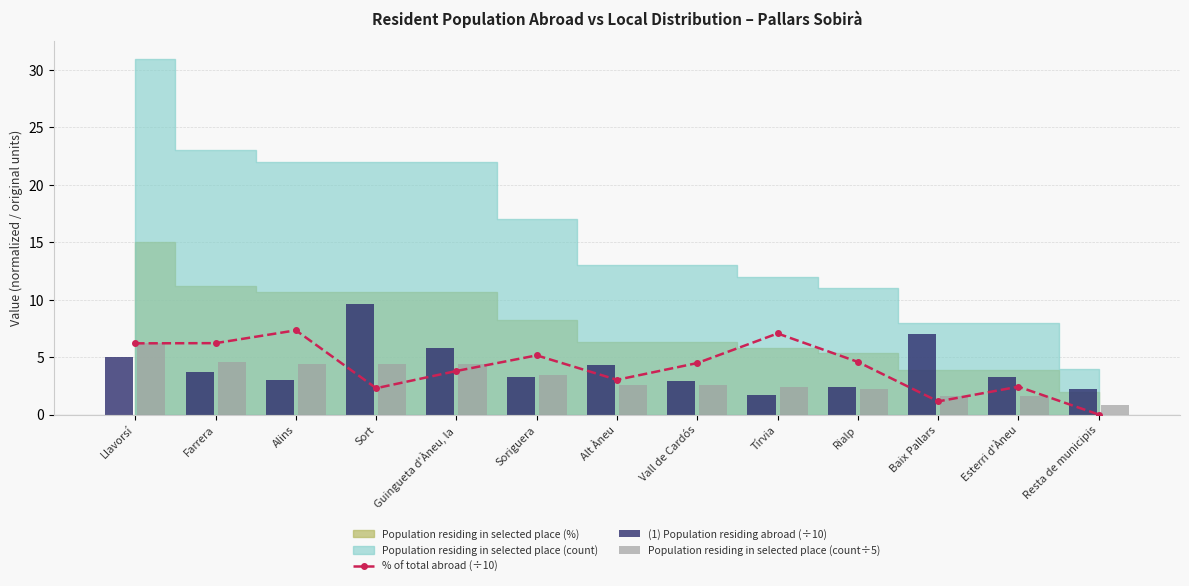

List the labels in order of % of total abroad (÷10) value, smallest first.

Resta de municipis, Baix Pallars, Sort, Esterri d'Àneu, Alt Àneu, Guingueta d'Àneu, la, Vall de Cardós, Rialp, Soriguera, Llavorsí, Farrera, Tírvia, Alins